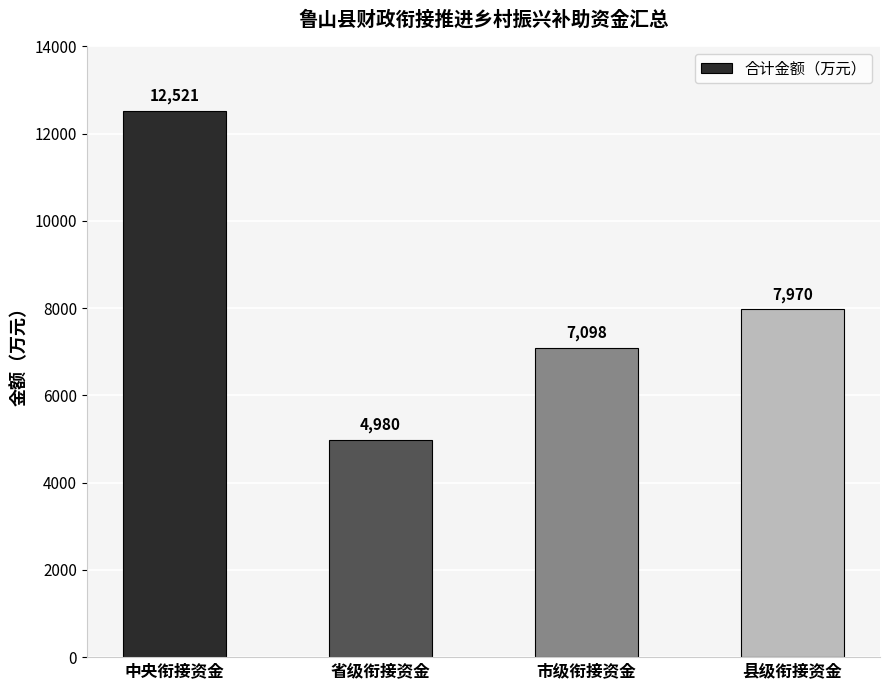

Which has a higher value, 省级衔接资金 or 县级衔接资金?

县级衔接资金